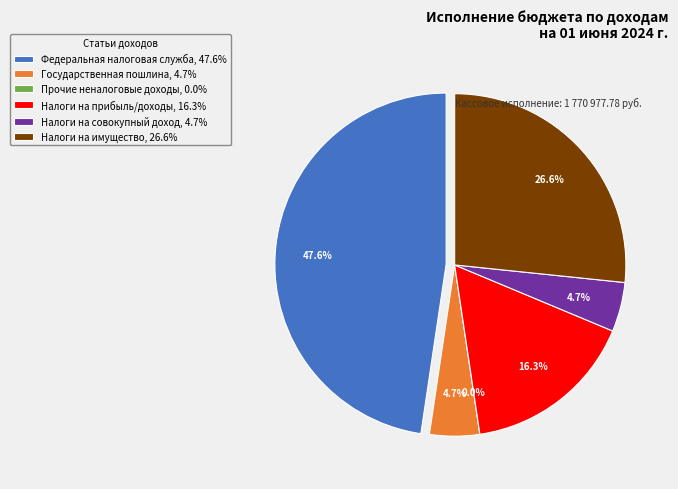

Is there any slice that represents more than half of the pie?

No